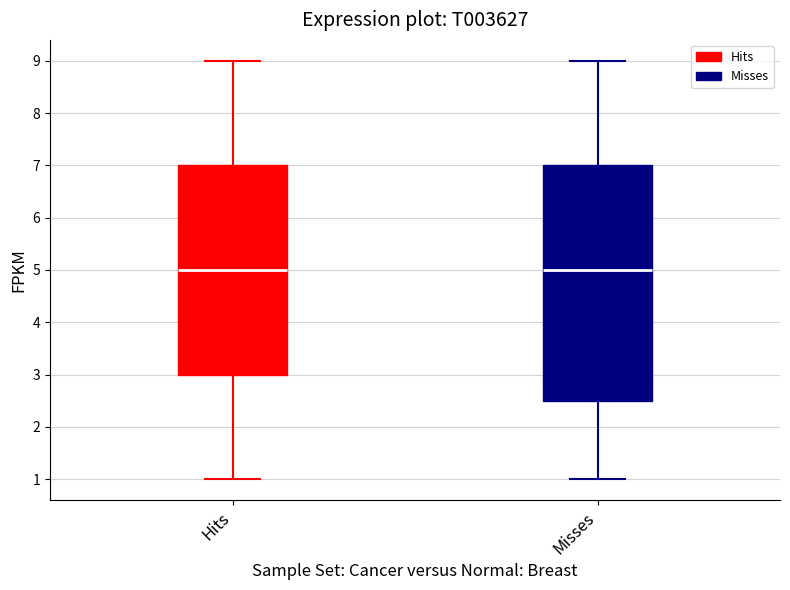

Reading left to right, transcribe this box plot: for each box, give where its median line is, the range the box spans, and where its two whiskers end, as read against the y-axis. The values are not printed on the chart, so give them approximately, as read against the axis.

Hits: median 5.0, box 3.0 to 7.0, whiskers 1.0 to 9.0
Misses: median 5.0, box 2.5 to 7.0, whiskers 1.0 to 9.0